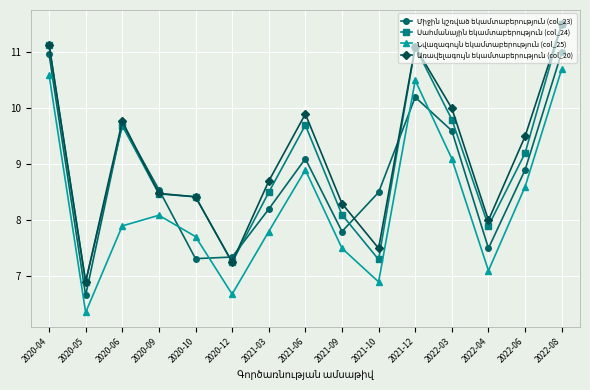

At which category is the sum across all series the highest?

2022-08